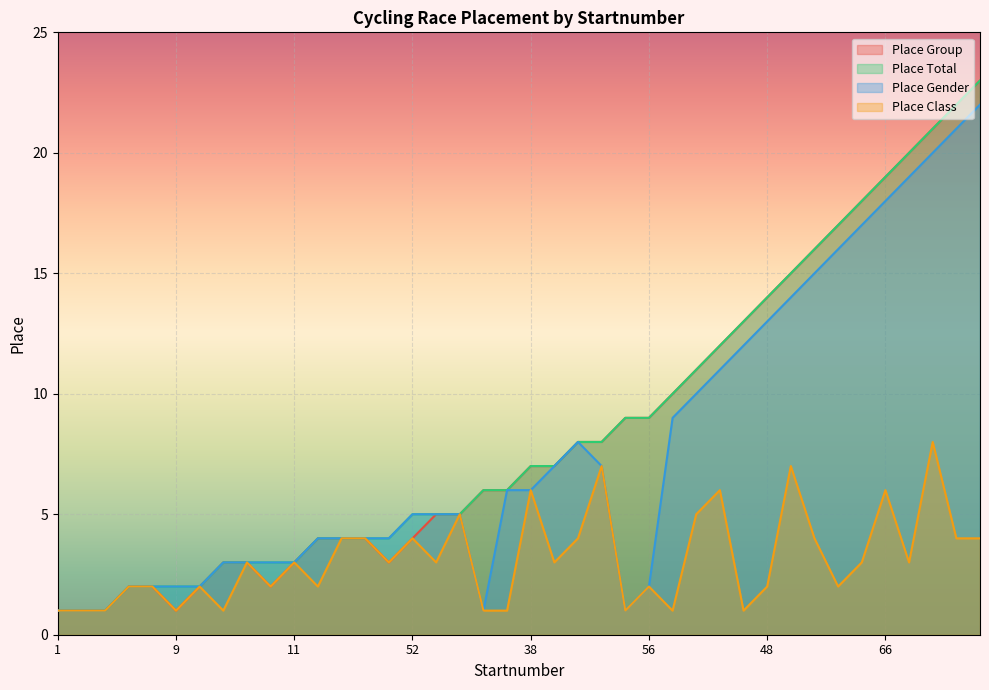

How many values in the Place Class series exceed 3?

15